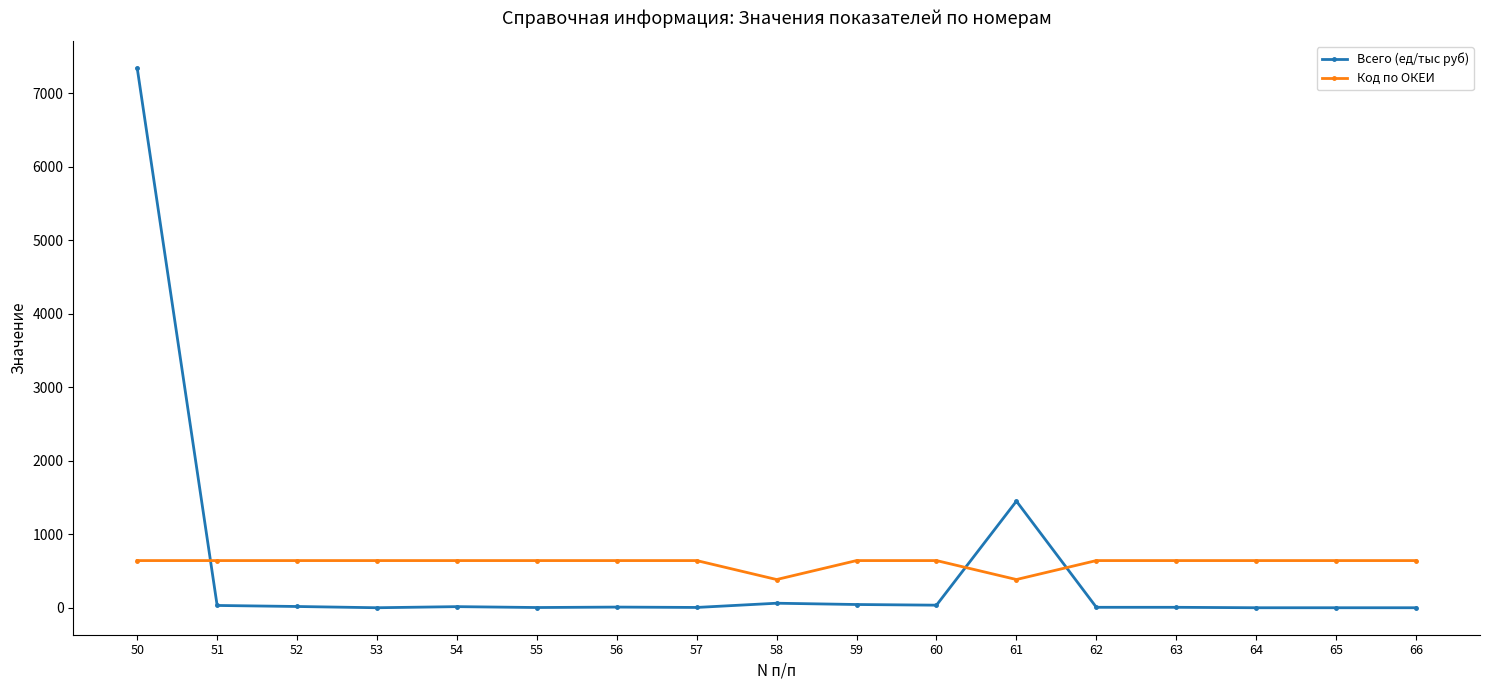

In Код по ОКЕИ, how many points are lower than both neighbors (excluding endpoints)?

2